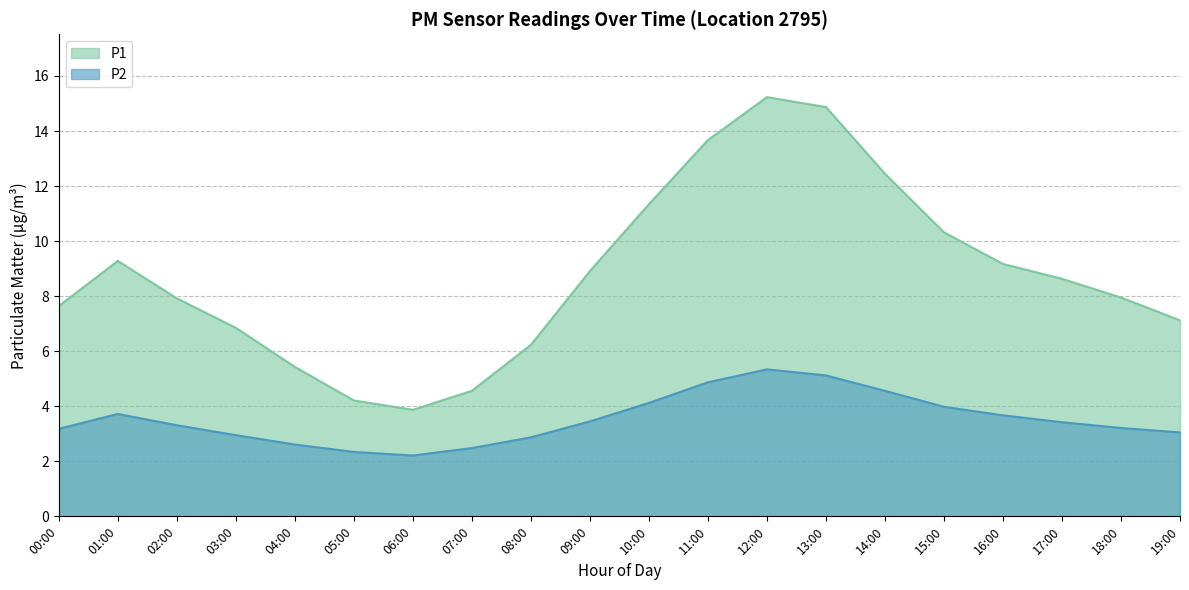

True or false: P1 and P2 cross at least once.

False